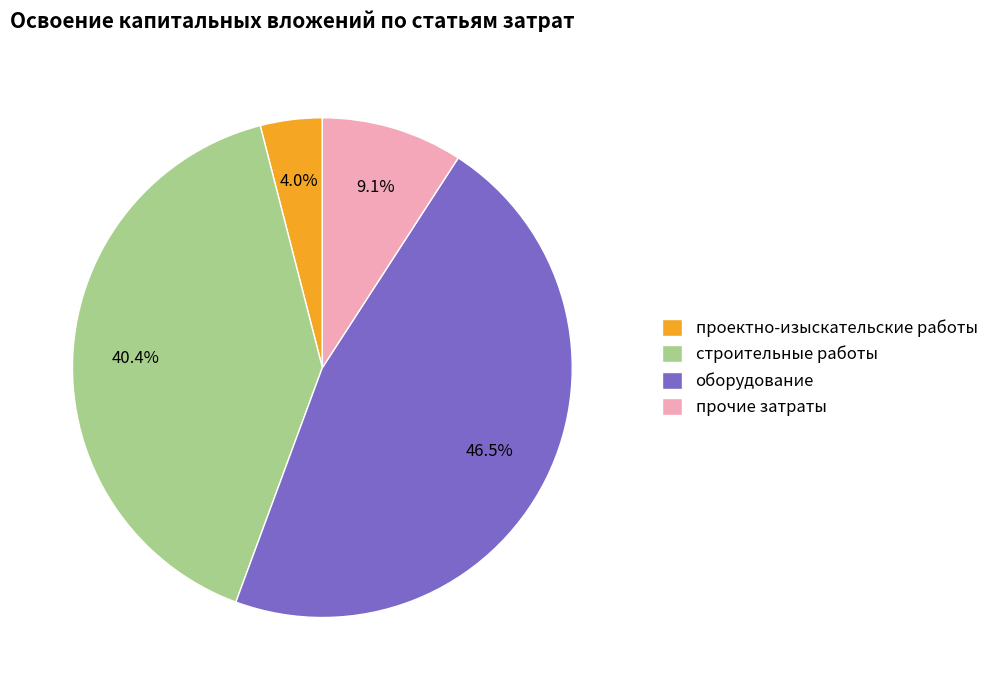

Between прочие затраты and оборудование, which is larger?

оборудование